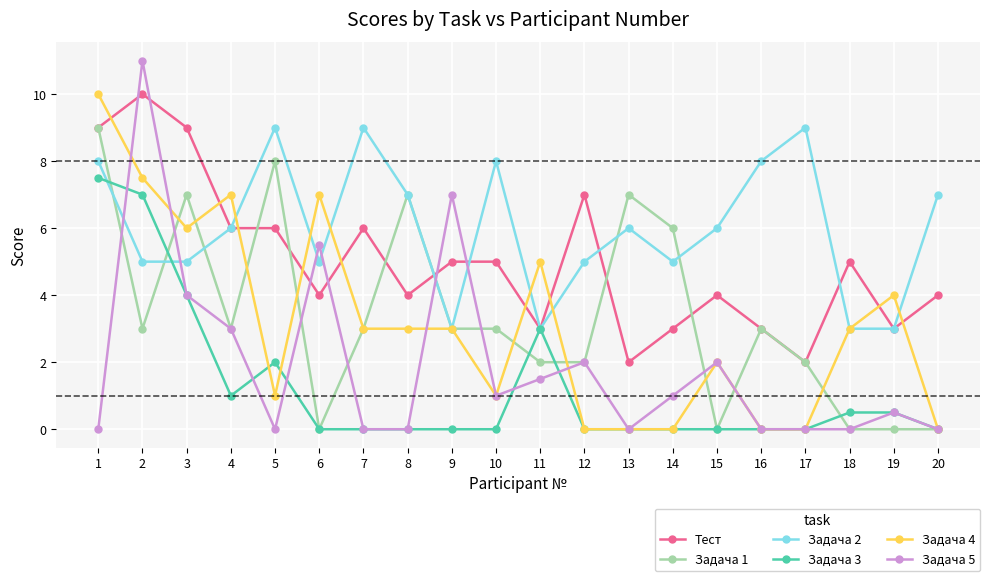

Count the number of categories in the chart.

20